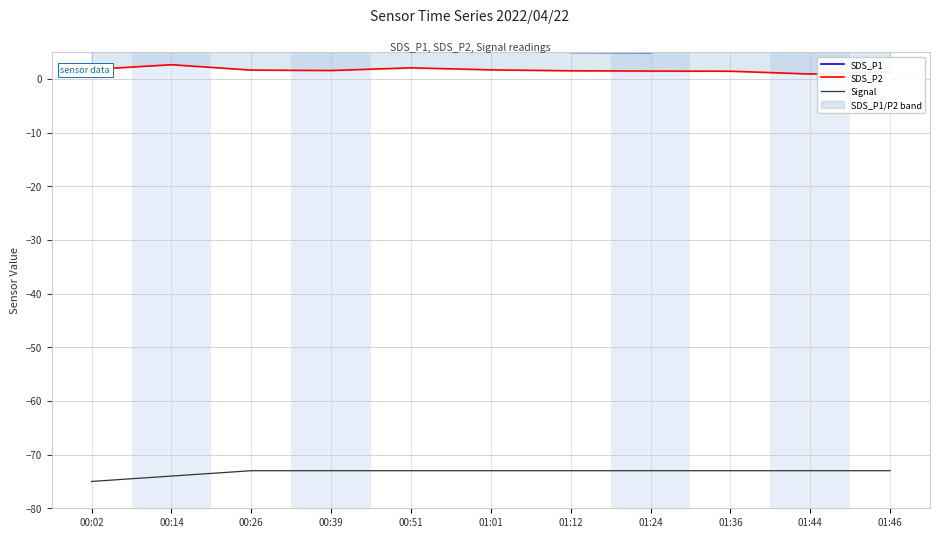

Reading right to left, what are all the values shown in this chart?

SDS_P1: 01:46=5.8	01:44=5.7	01:36=7.5	01:24=4.9	01:12=4.9	01:01=9.0	00:51=7.2	00:39=7.8	00:26=8.2	00:14=10.9	00:02=7.3
SDS_P2: 01:46=1.2	01:44=0.9	01:36=1.4	01:24=1.4	01:12=1.5	01:01=1.7	00:51=2.0	00:39=1.6	00:26=1.6	00:14=2.6	00:02=1.8
Signal: 01:46=-73.0	01:44=-73.0	01:36=-73.0	01:24=-73.0	01:12=-73.0	01:01=-73.0	00:51=-73.0	00:39=-73.0	00:26=-73.0	00:14=-74.0	00:02=-75.0